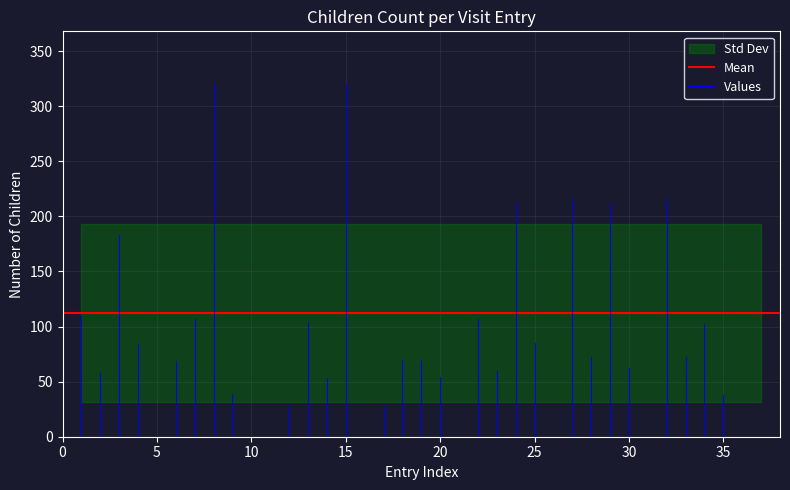

Which label corresponds to the largest value in the chart?

8